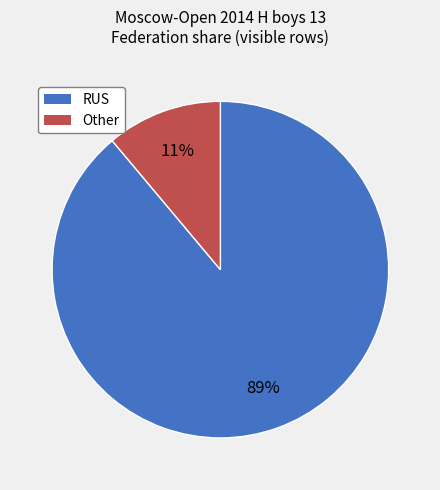

Is it true that RUS is 81% of the pie?

False